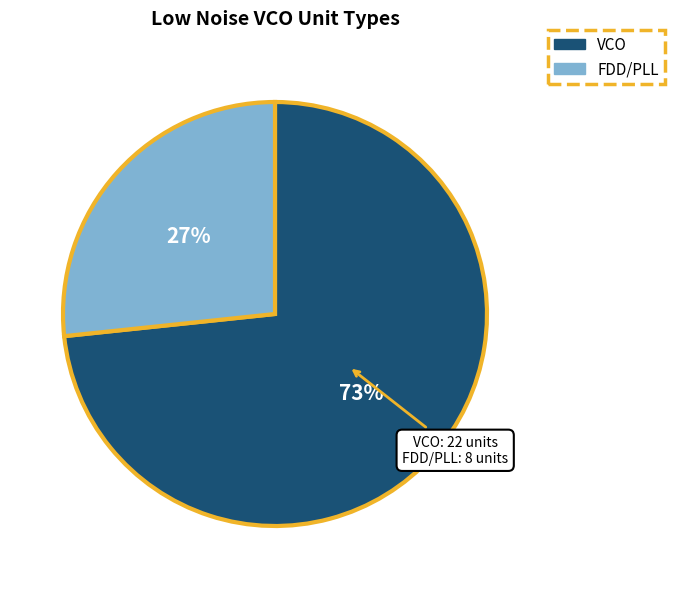

Which slice is the largest?

VCO